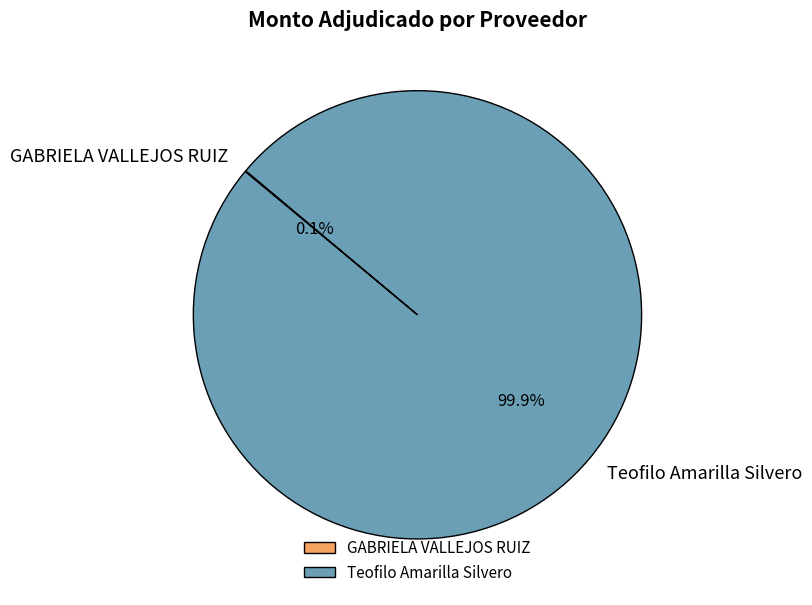

Which slice is the largest?

Teofilo Amarilla Silvero